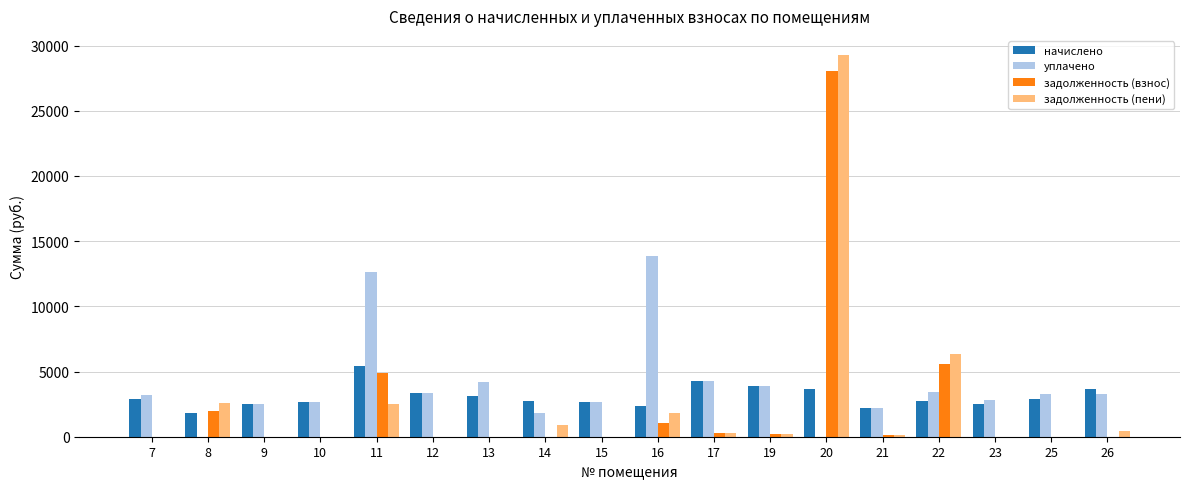

At which label is уплачено closest to 6918?

17